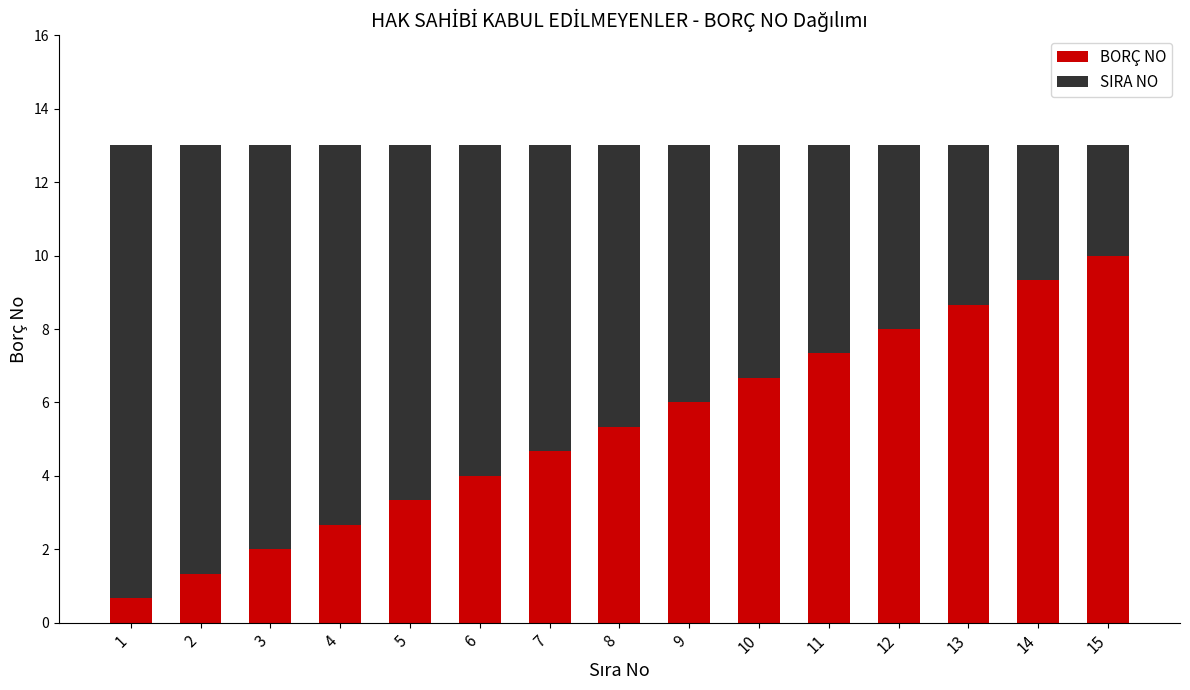

List the labels in order of BORÇ NO value, largest first.

15, 14, 13, 12, 11, 10, 9, 8, 7, 6, 5, 4, 3, 2, 1